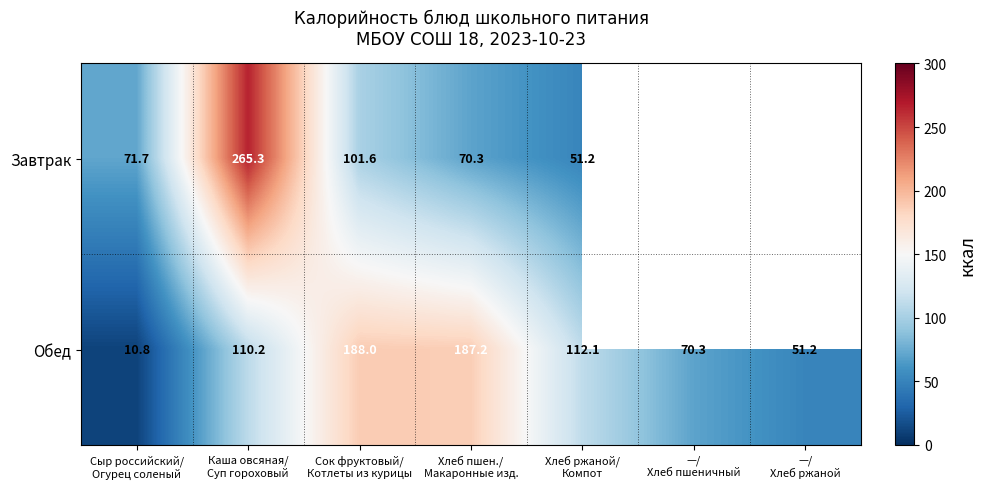

What is the average value of the Обед series?

104.3